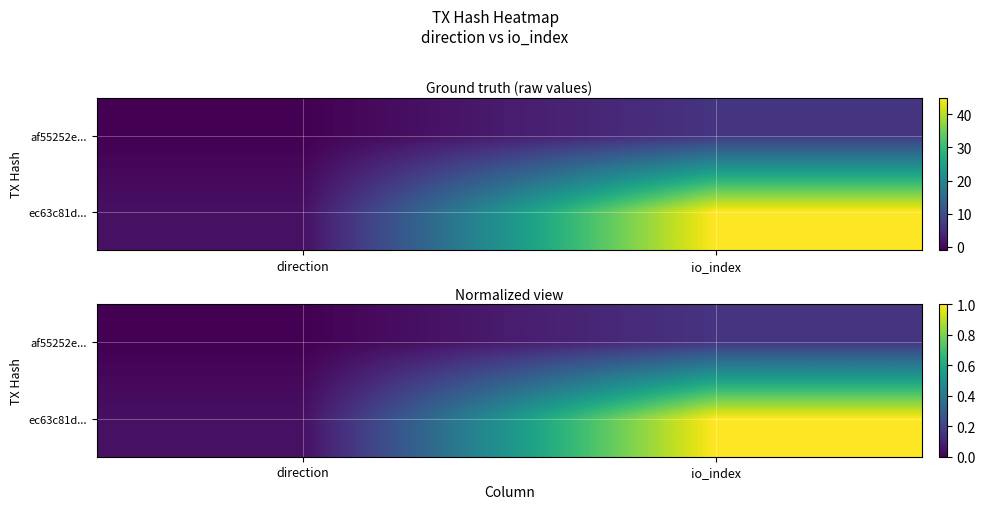

What is the difference between the highest and lowest values at io_index?

0.8